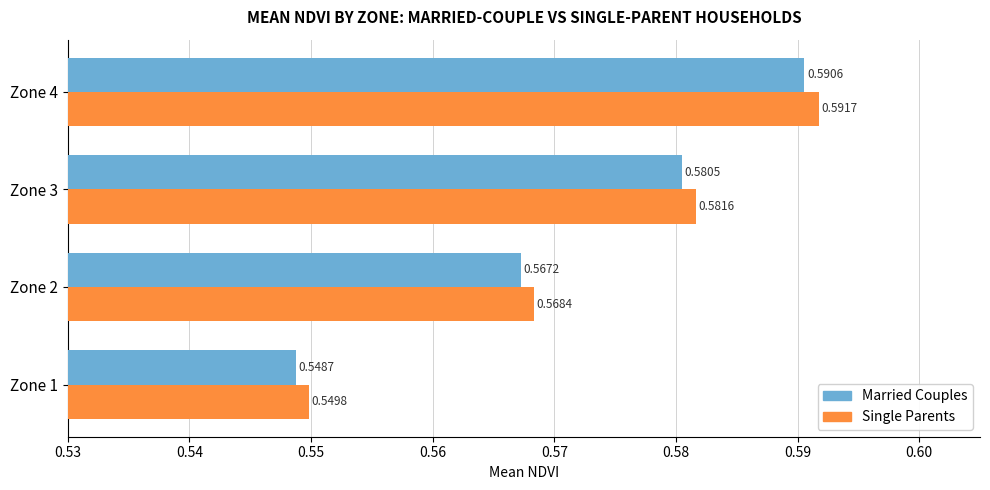

At which label does Single Parents reach its minimum?

Zone 1